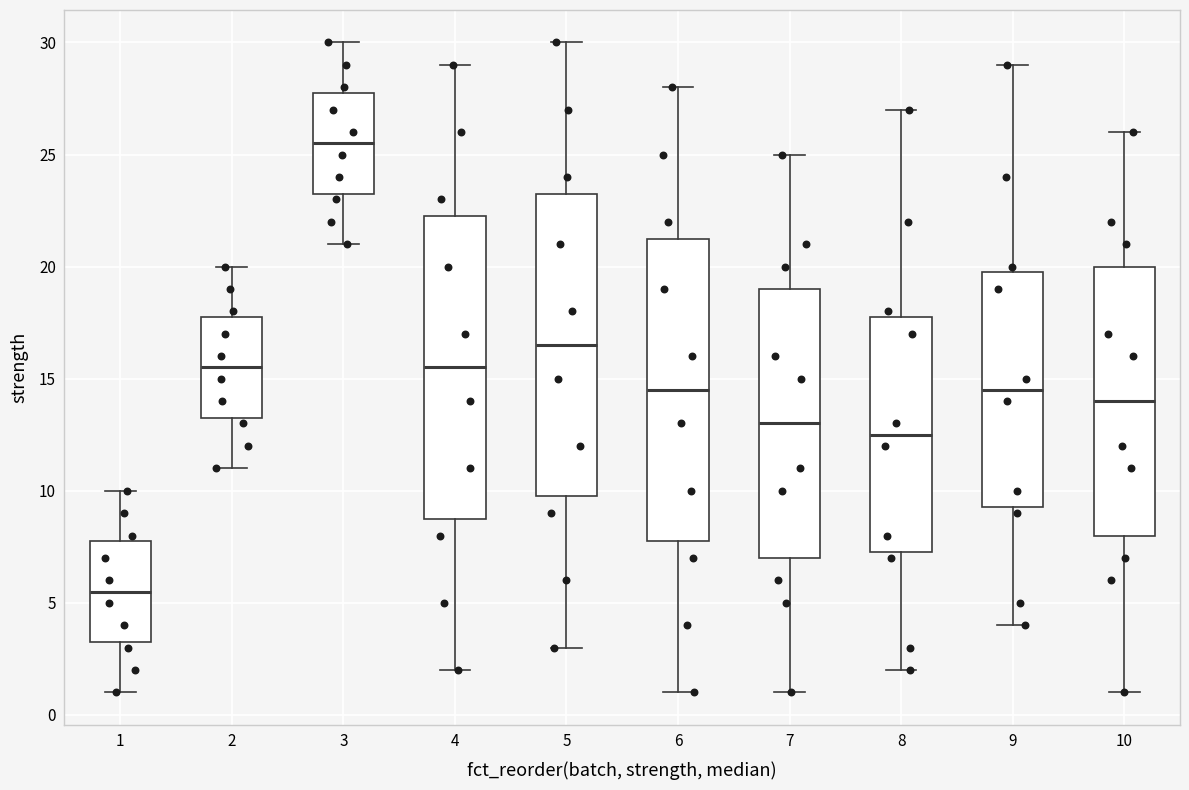

Where does the lower whisker of the box at x = 1 end on the y-axis? The values are not printed on the chart, so give them approximately, as read against the axis.

1.0